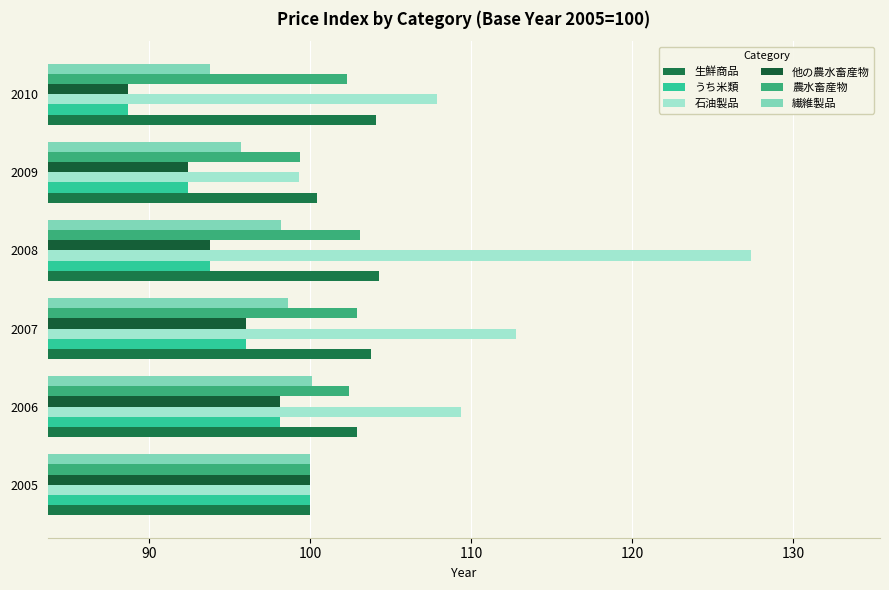

Count the number of categories in the chart.

6